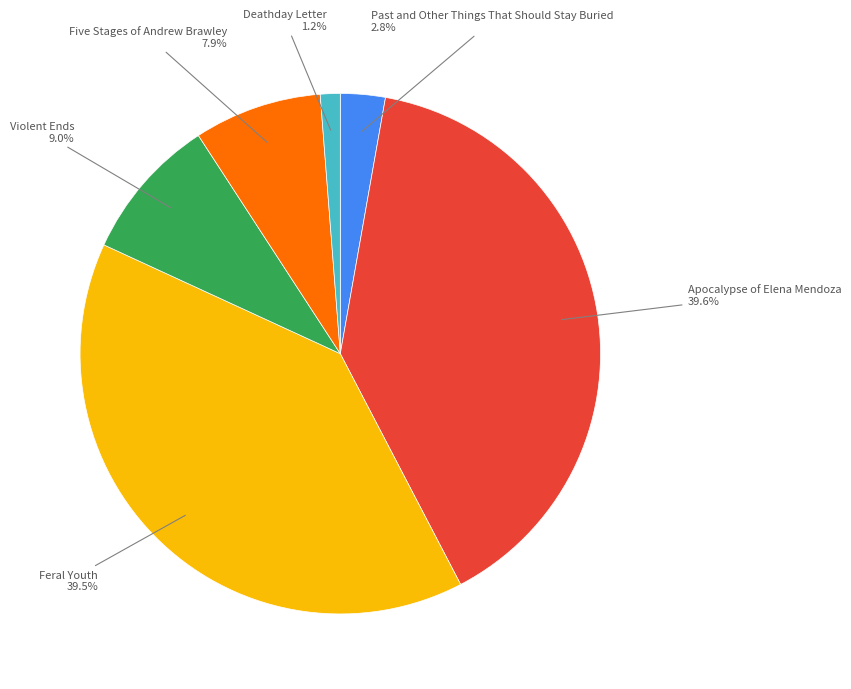

To the nearest percent, what is the average slice percentage?

17%